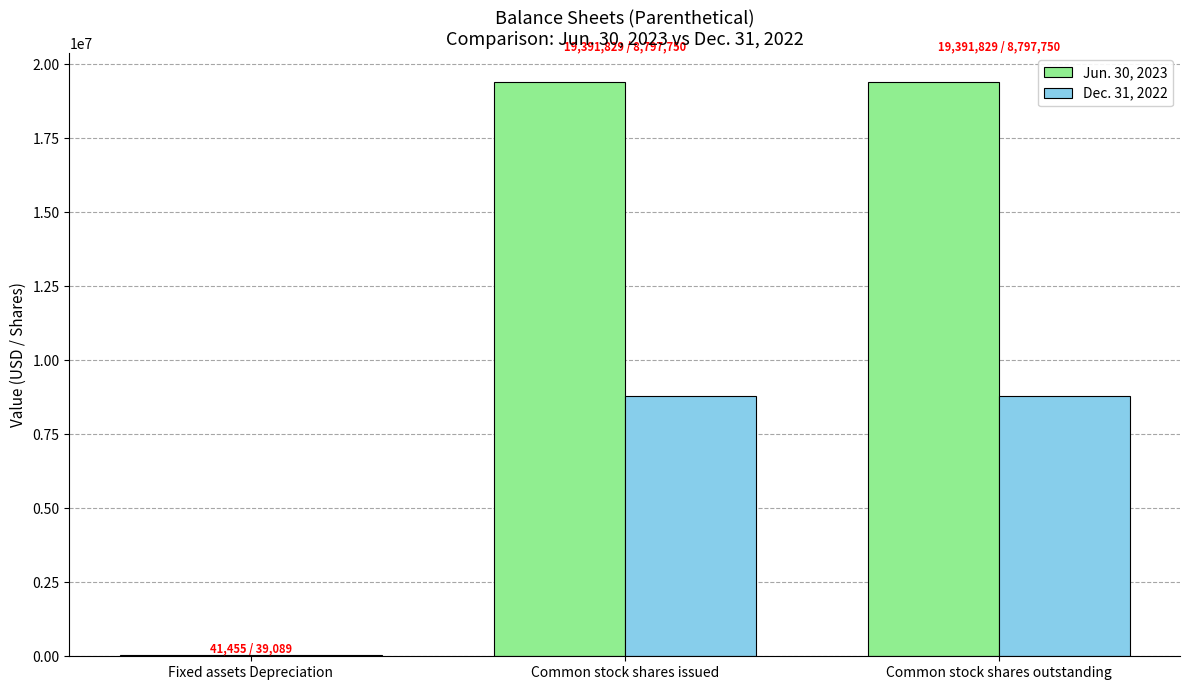

Count the Dec. 31, 2022 values in the range 39089 to 8797750.

3